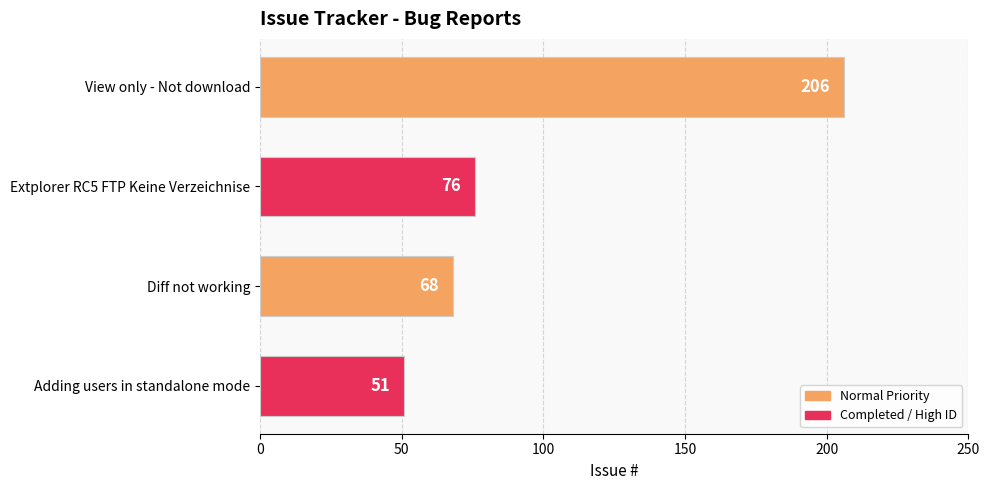

What is the difference between the second highest and minimum values?

25